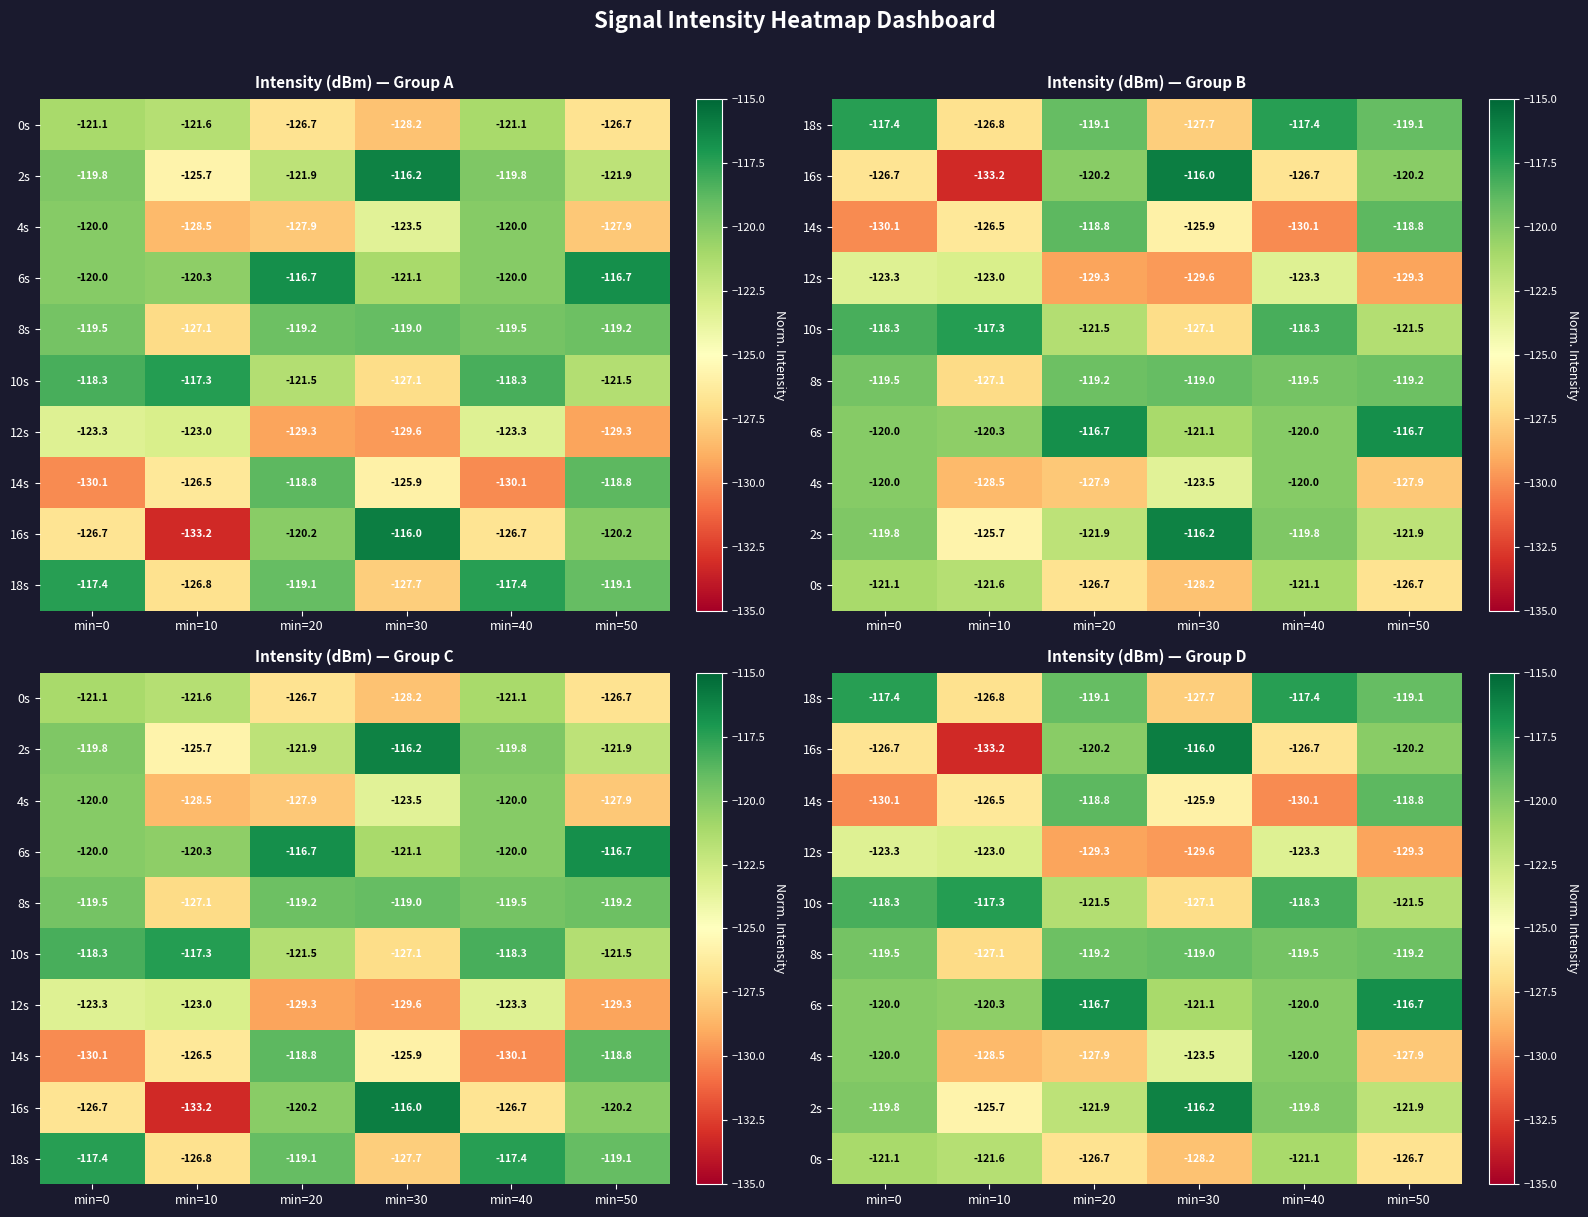

Rank the series at min=20 from highest to lowest value.

6s, 14s, 18s, 8s, 16s, 10s, 2s, 0s, 4s, 12s